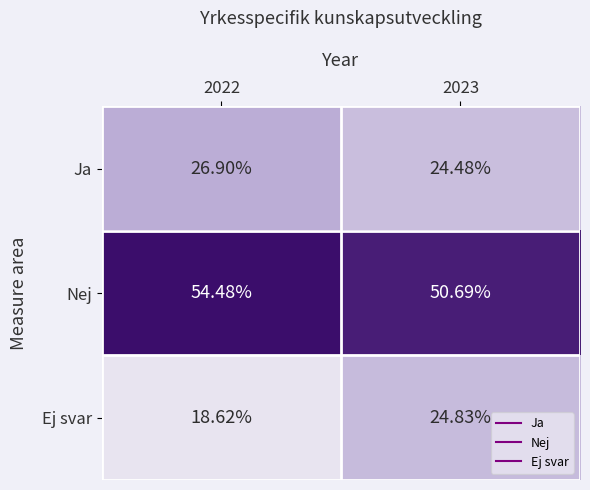

Which series has the largest range (max minus min)?

Ej svar